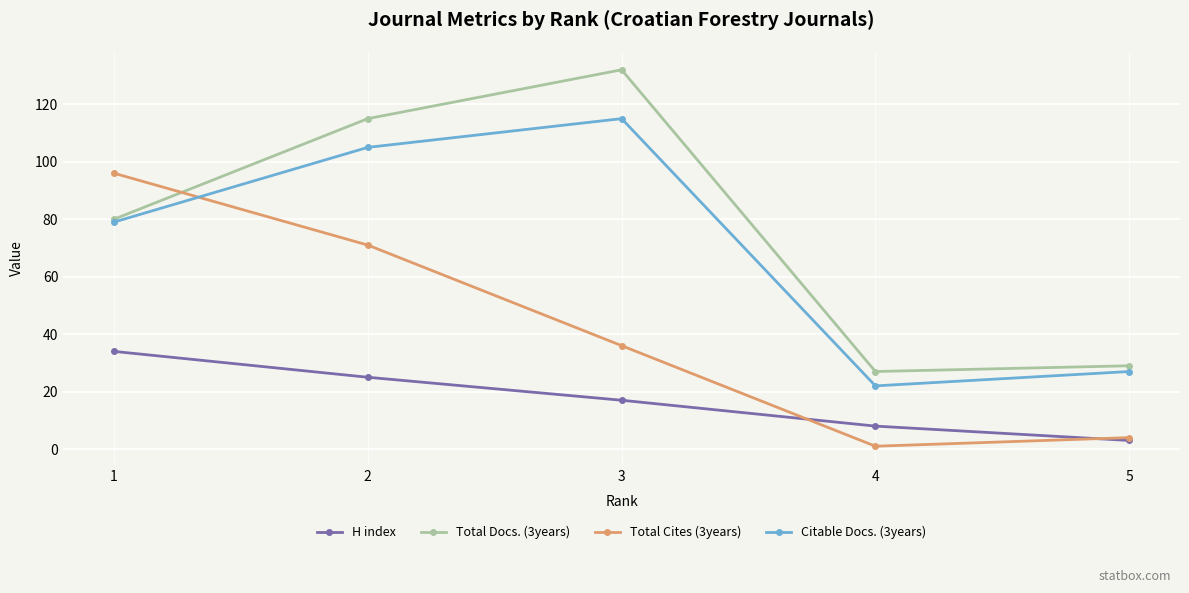

Reading left to right, transcribe all the data shown in this chart.

H index: 1=34	2=25	3=17	4=8	5=3
Total Docs. (3years): 1=80	2=115	3=132	4=27	5=29
Total Cites (3years): 1=96	2=71	3=36	4=1	5=4
Citable Docs. (3years): 1=79	2=105	3=115	4=22	5=27